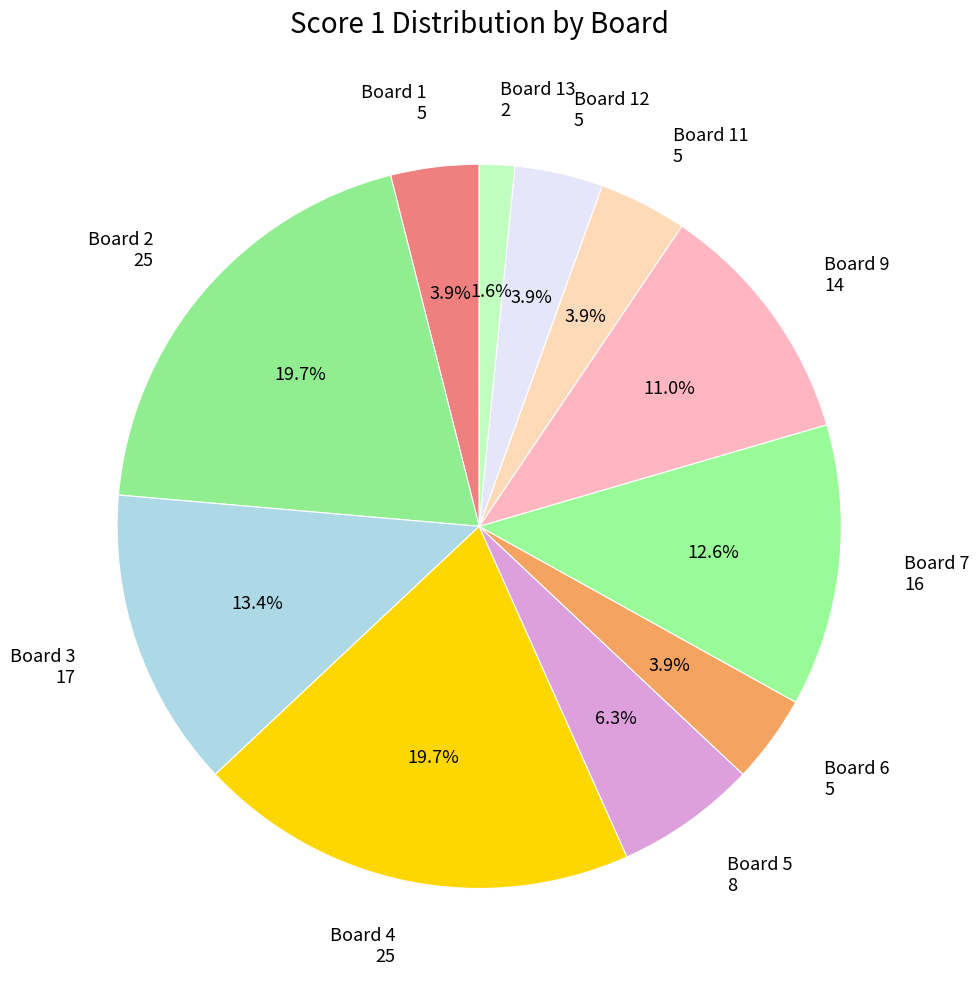

How many slices are in this pie chart?

11